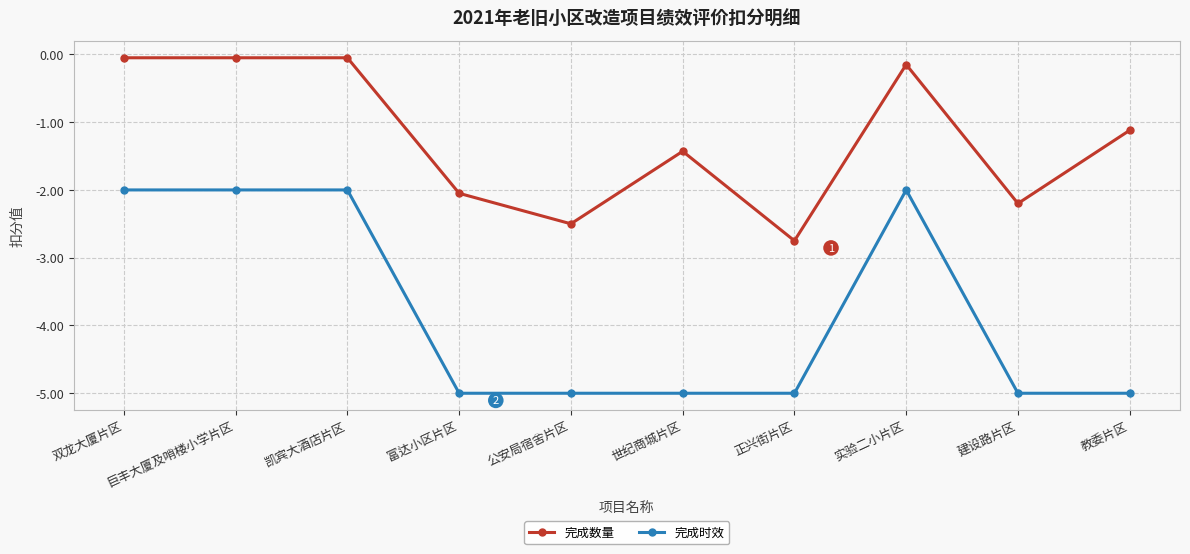

How many lines are shown in the chart?

2